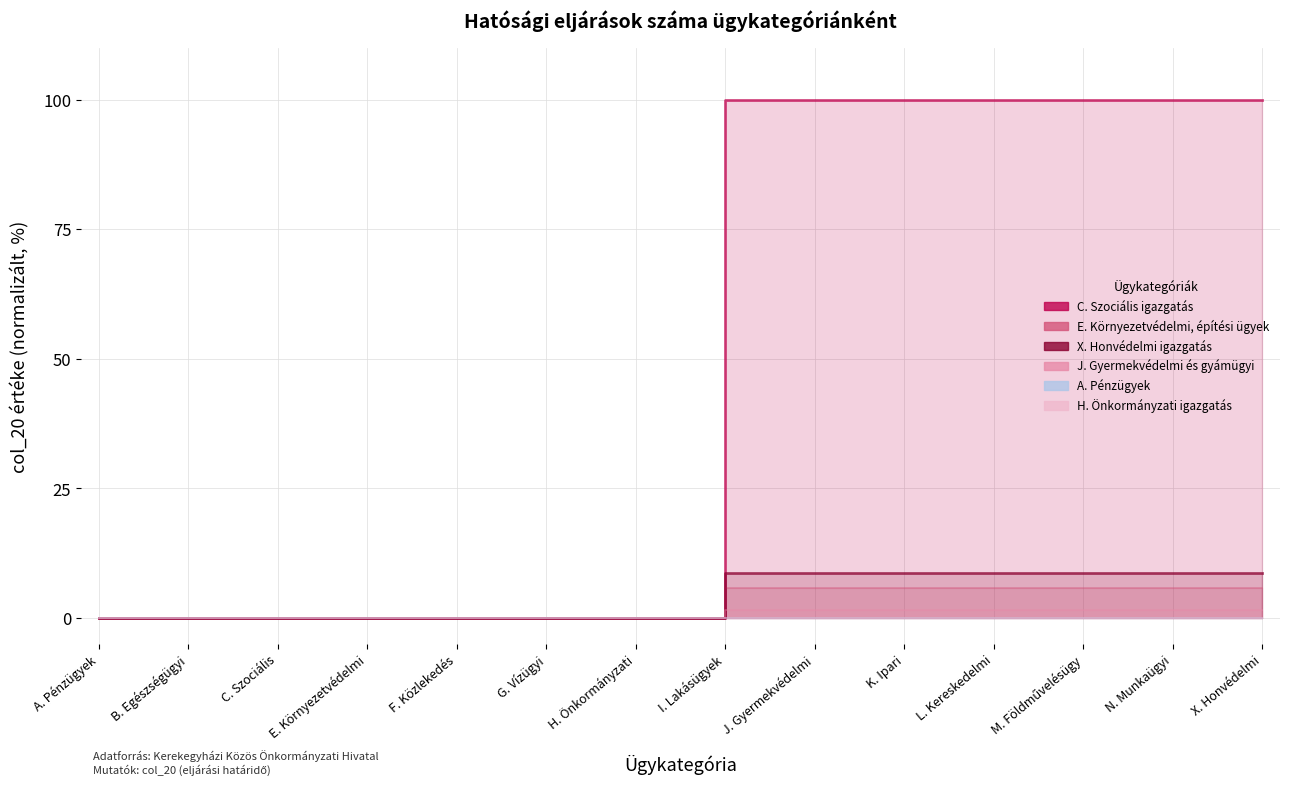

What position from the left is F. Közlekedés?

5